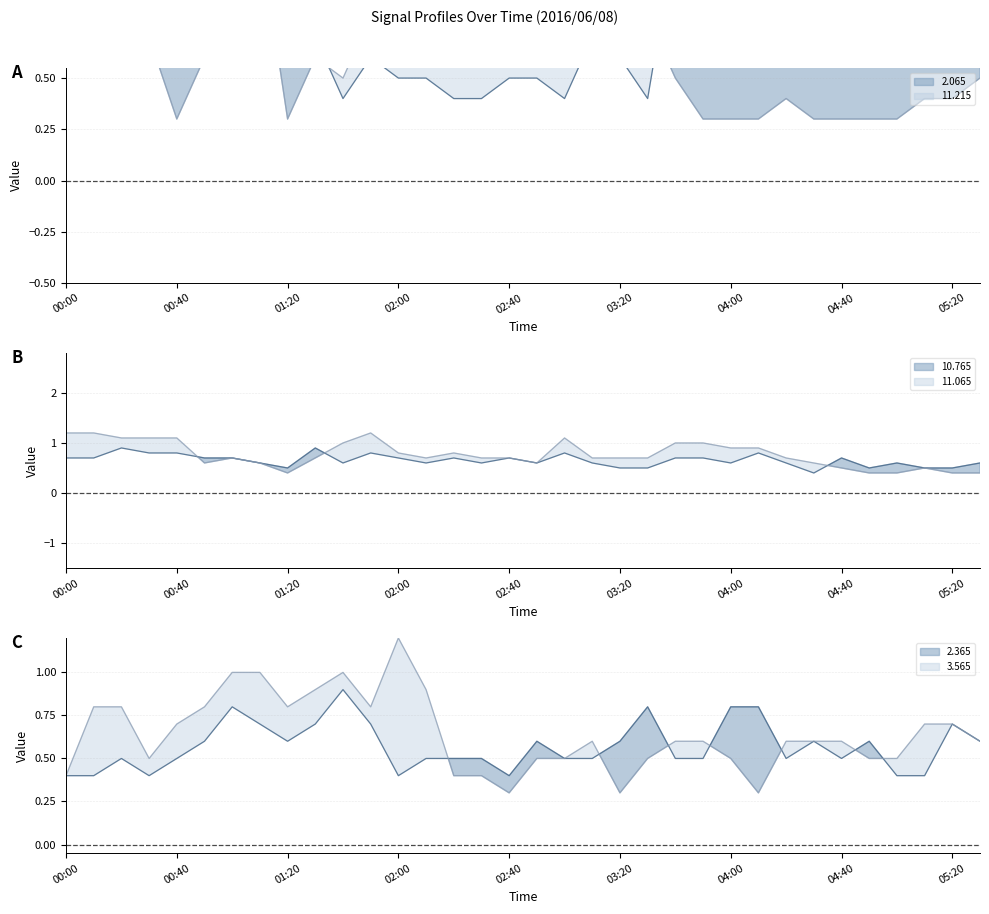

What are all the series names shown in the legend?

2.065, 11.215, 10.765, 11.065, 2.365, 3.565